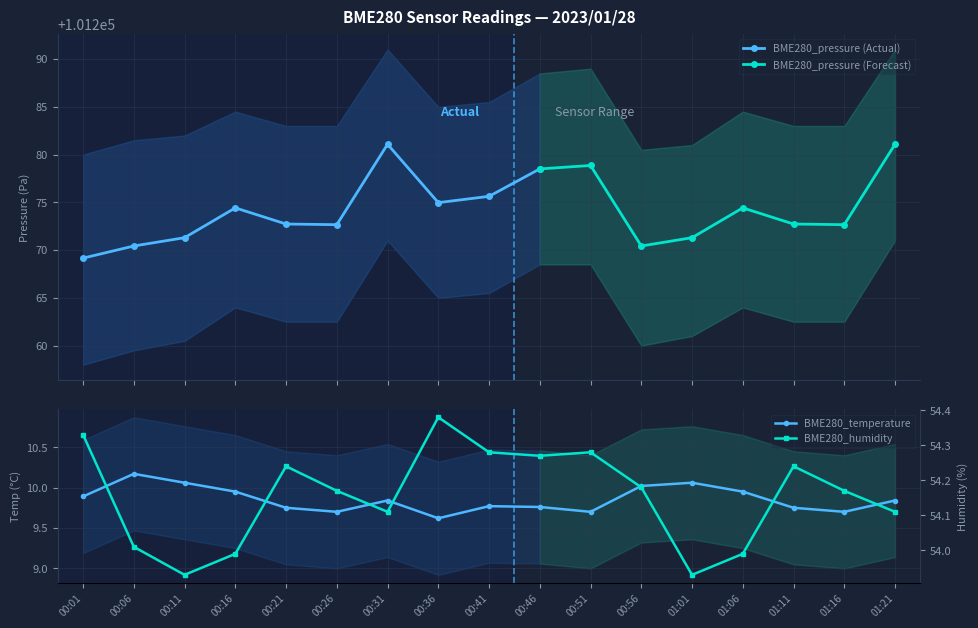

What is the value of the BME280_pressure (Actual) point at the 4th from the left?

101274.4